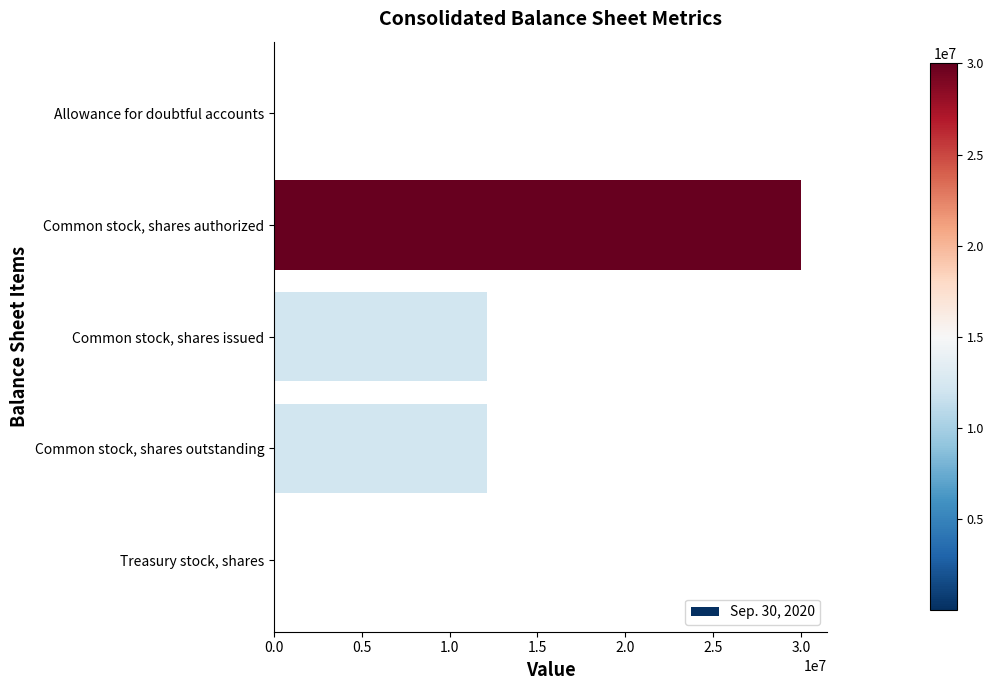

True or false: the data shows 18044426 at Common stock, shares issued.

False